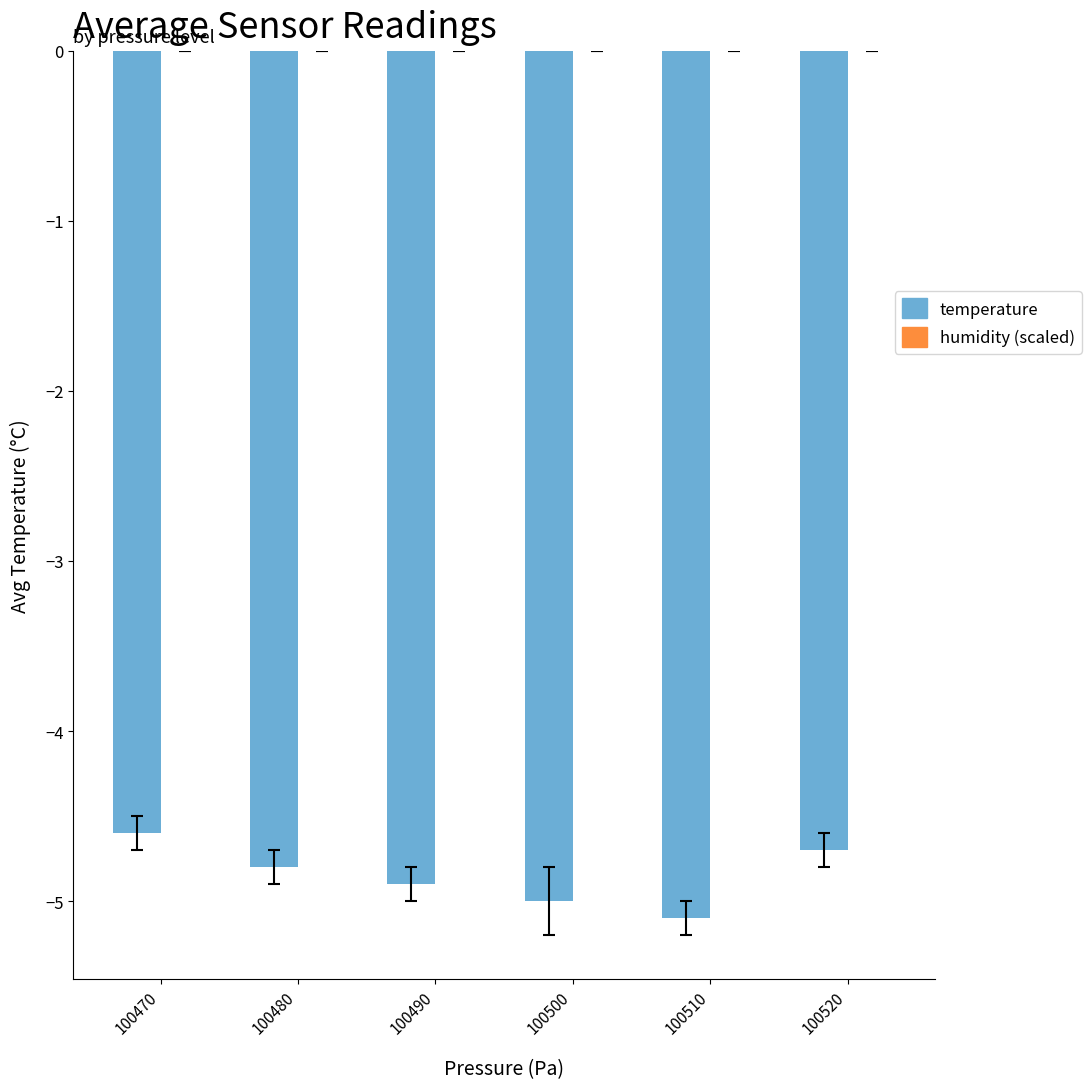

Is it true that the value at 100480 is -8.5?

False